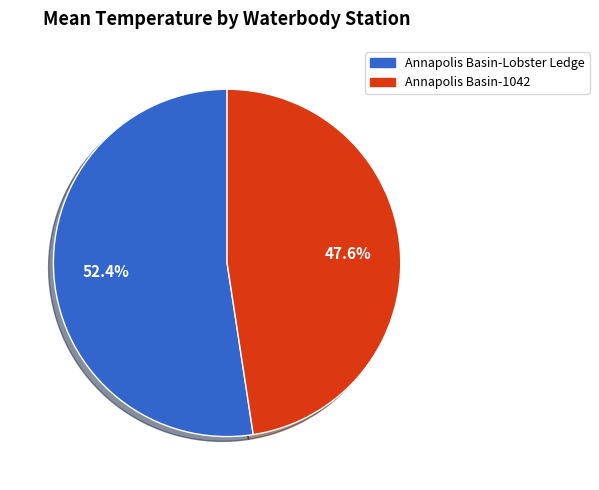

What is the largest slice in the pie chart?

Annapolis Basin-Lobster Ledge